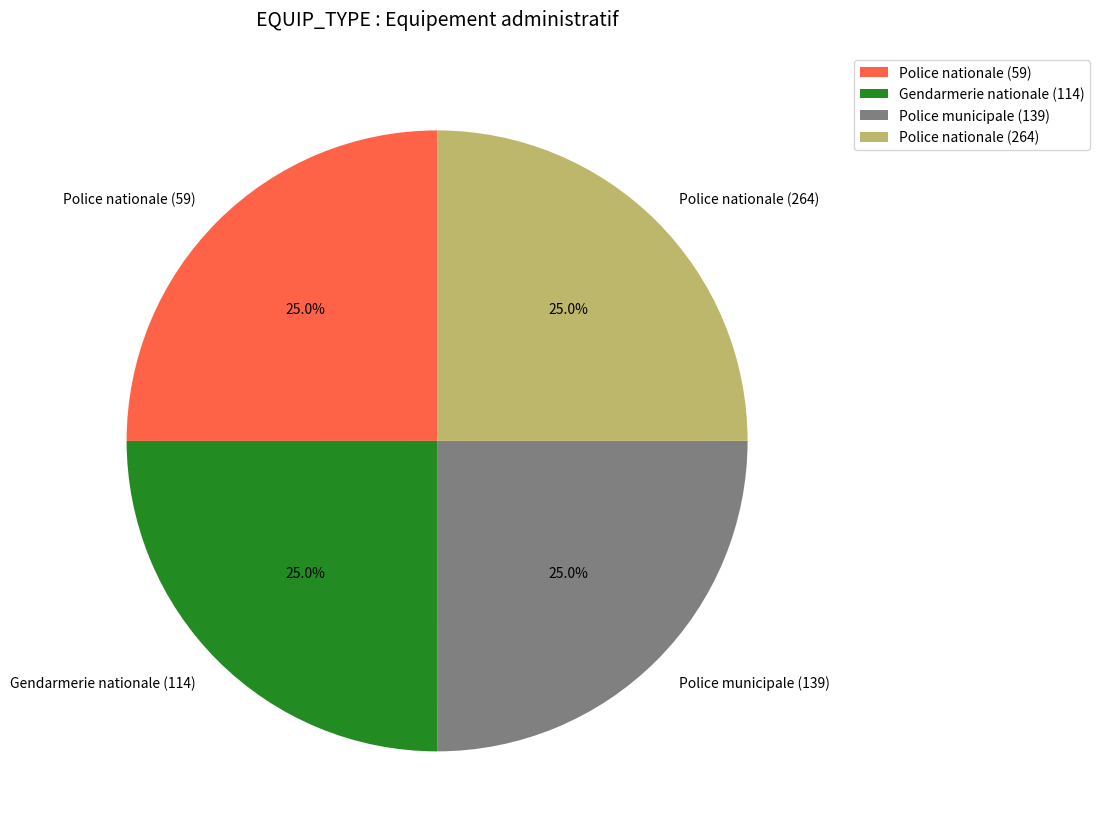

To the nearest percent, what portion does Police nationale (59) represent?

25%